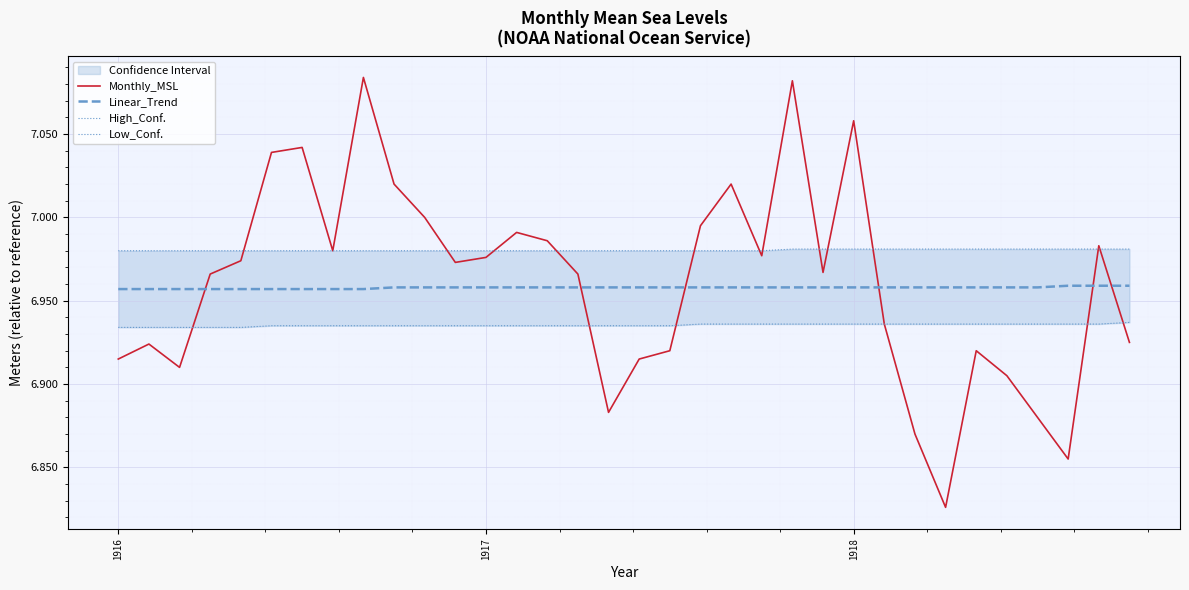

True or false: Low_Conf. and High_Conf. intersect in this chart.

False